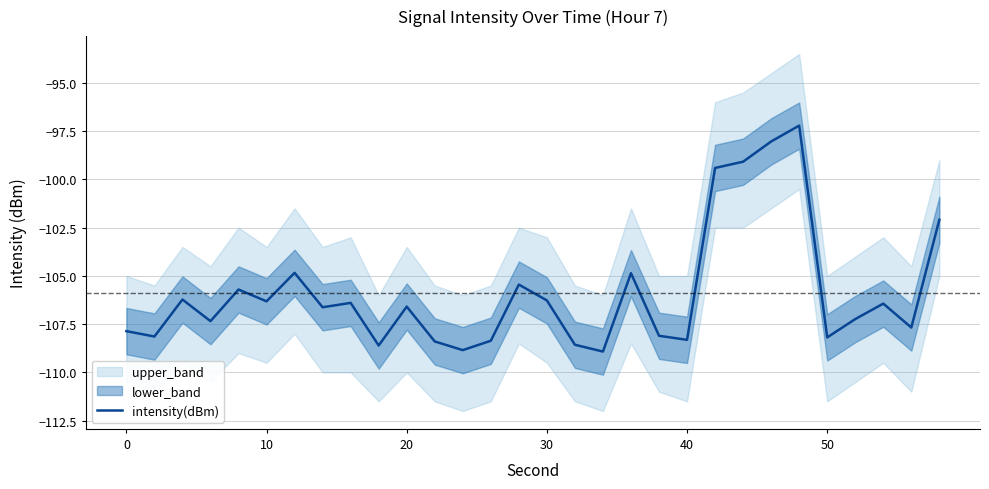

Does the chart display data point markers on the line(s)?

No